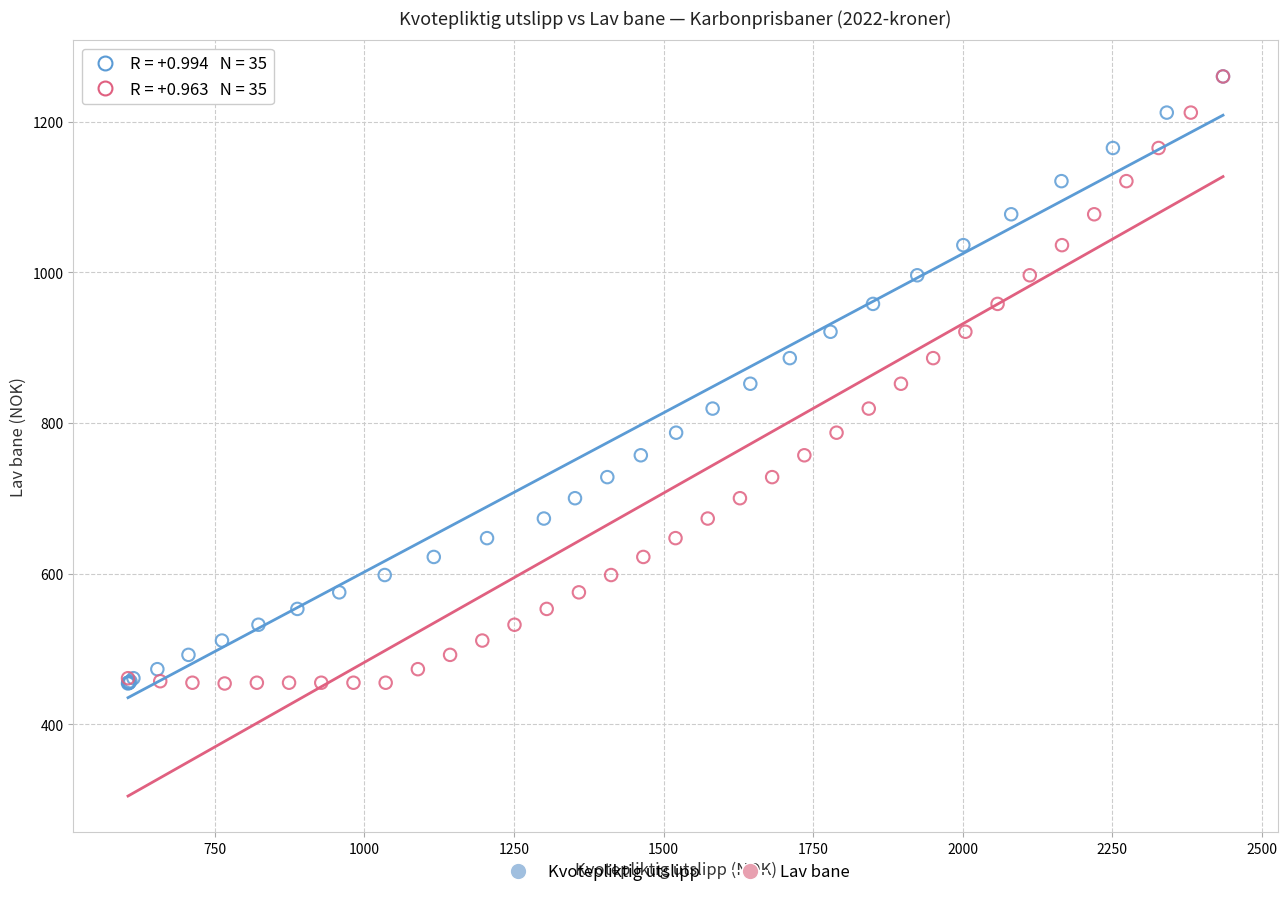

What are all the series names shown in the legend?

Kvotepliktig utslipp, Lav bane